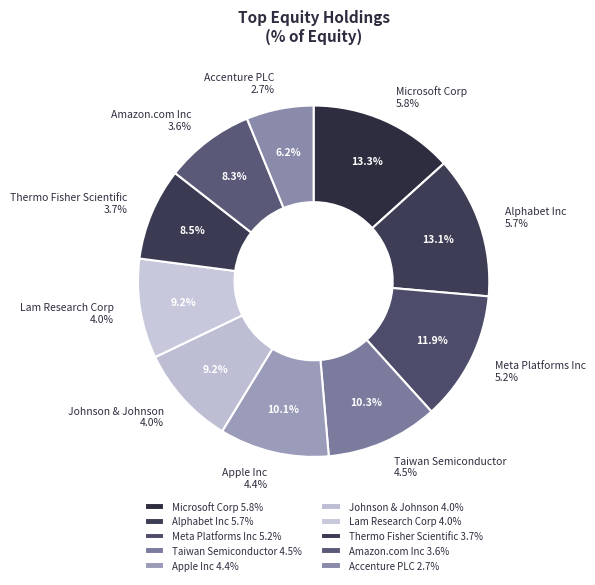

Between Thermo Fisher Scientific and Johnson & Johnson, which is larger?

Johnson & Johnson